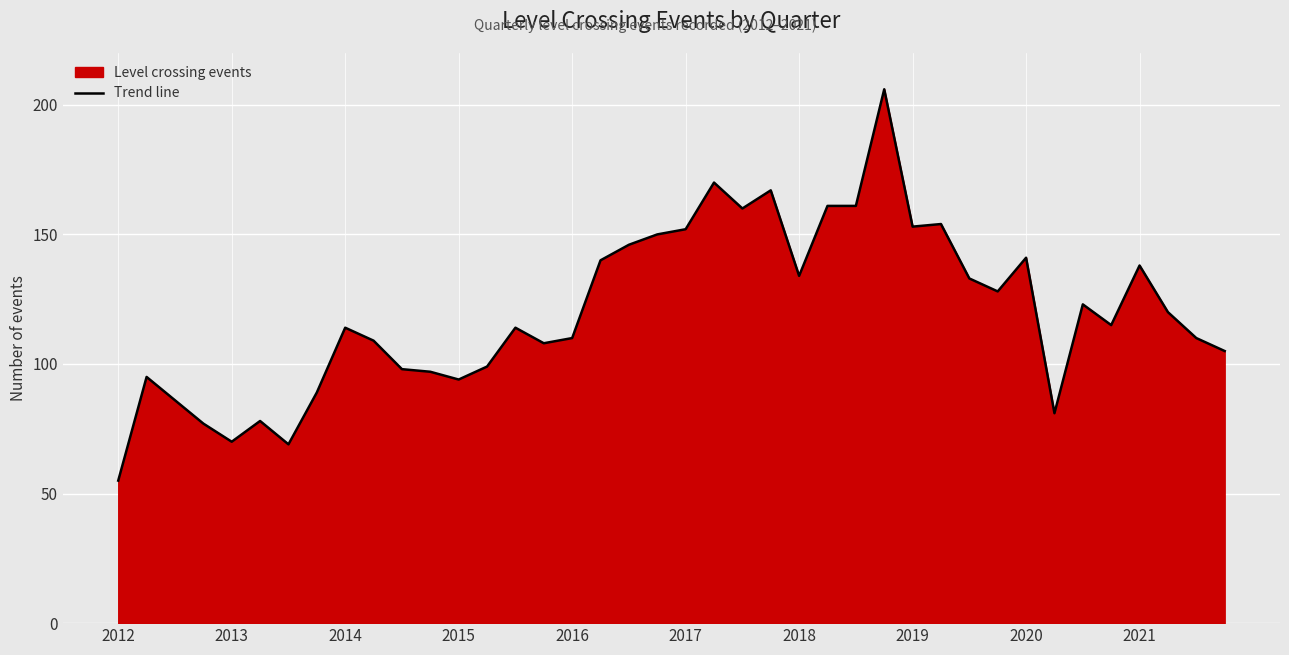

What is the ratio of the value at 2018 to the value at 2021?

1.0